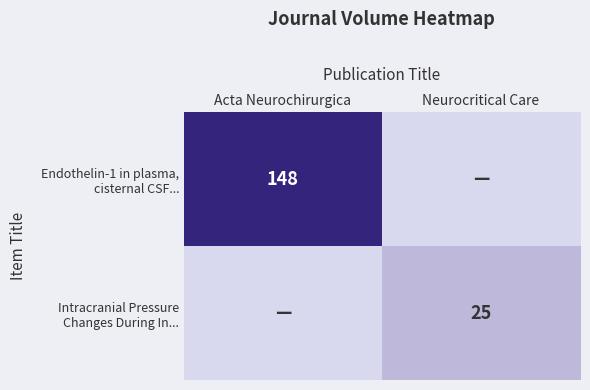

At how many categories does at least one series exceed 28?

1